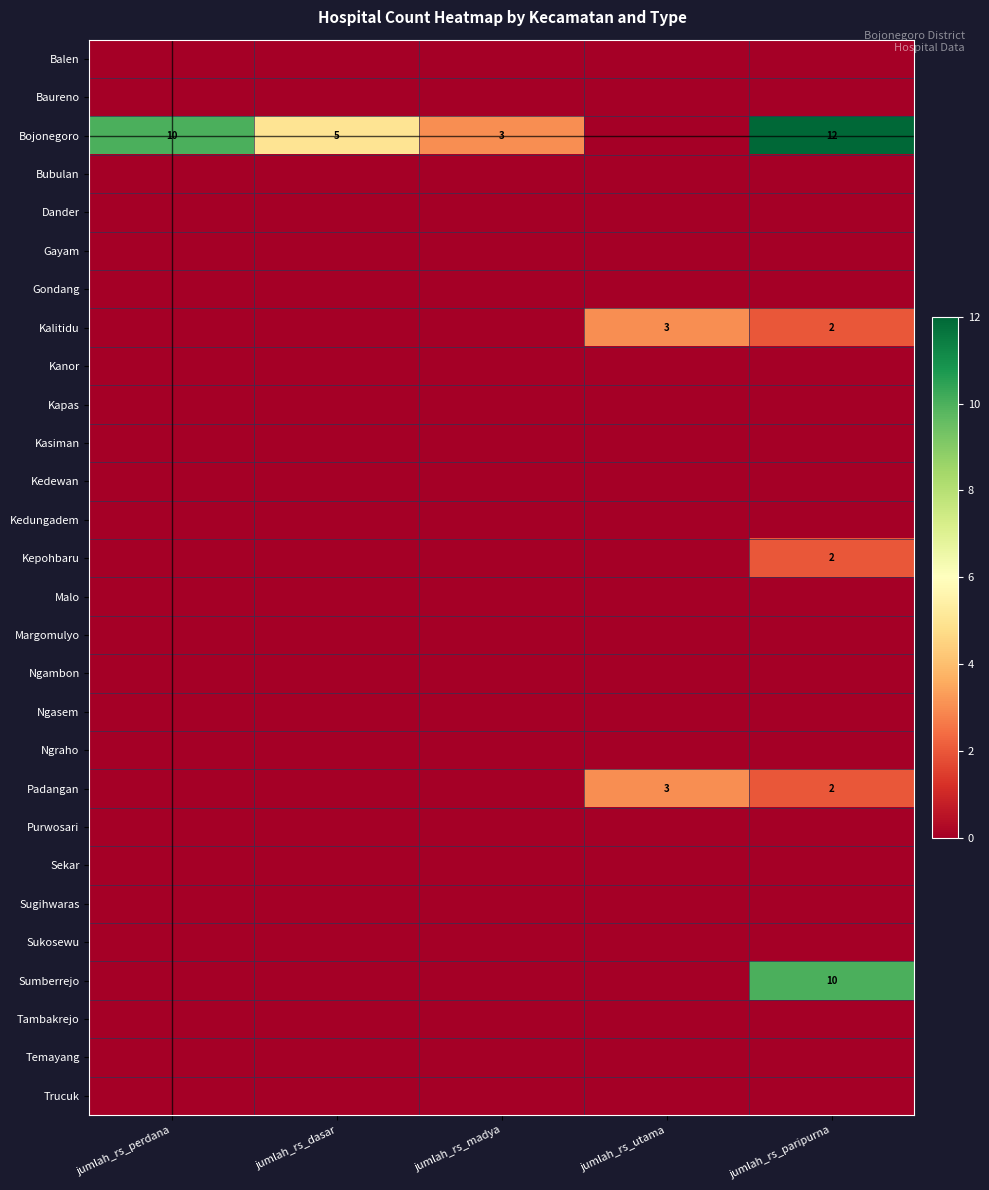

List the labels in order of Dander value, smallest first.

jumlah_rs_perdana, jumlah_rs_dasar, jumlah_rs_madya, jumlah_rs_utama, jumlah_rs_paripurna